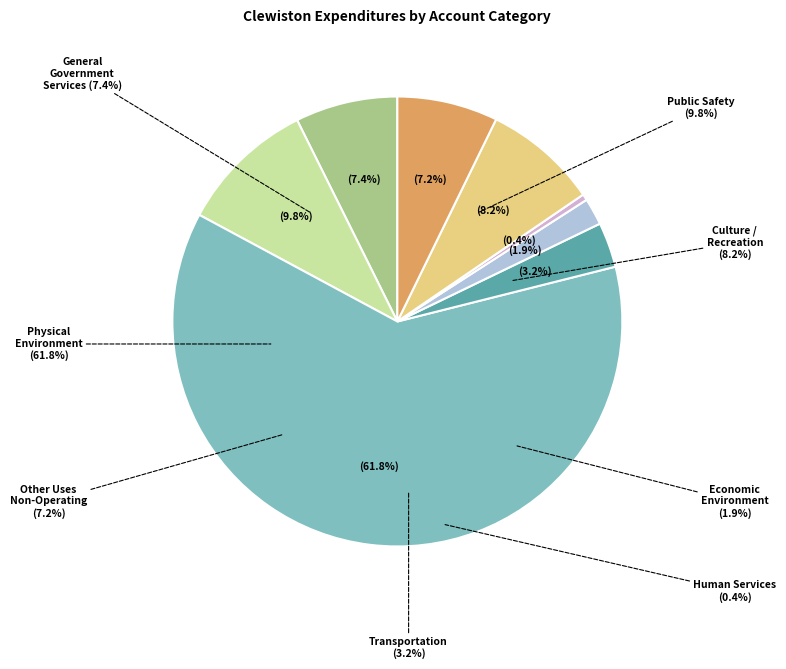

To the nearest percent, what portion does Physical Environment represent?

62%